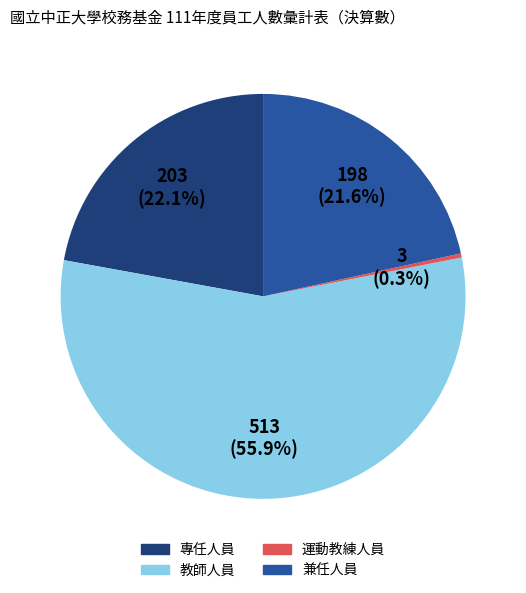

To the nearest percent, what is the average slice percentage?

25%